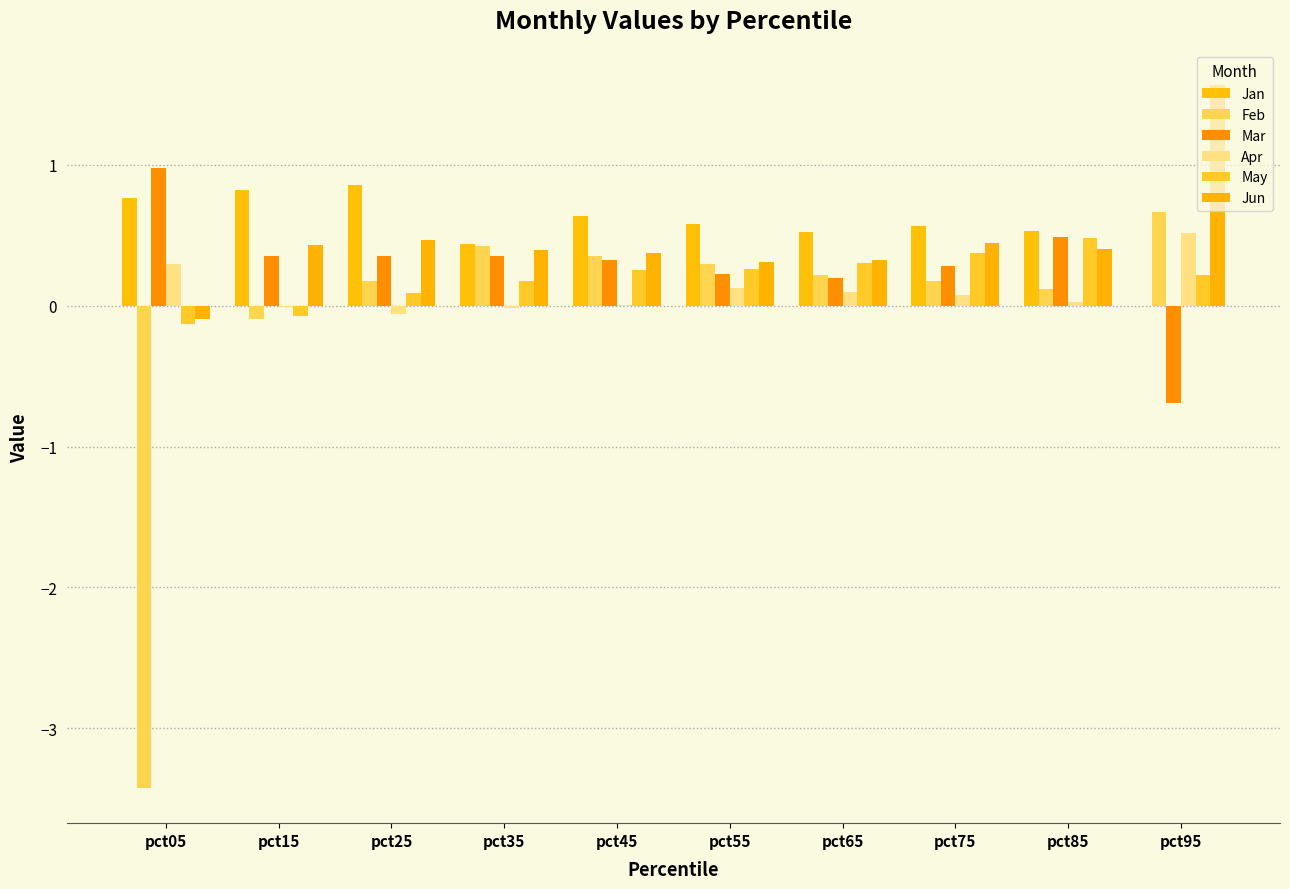

What is the maximum value shown in the chart?

1.6